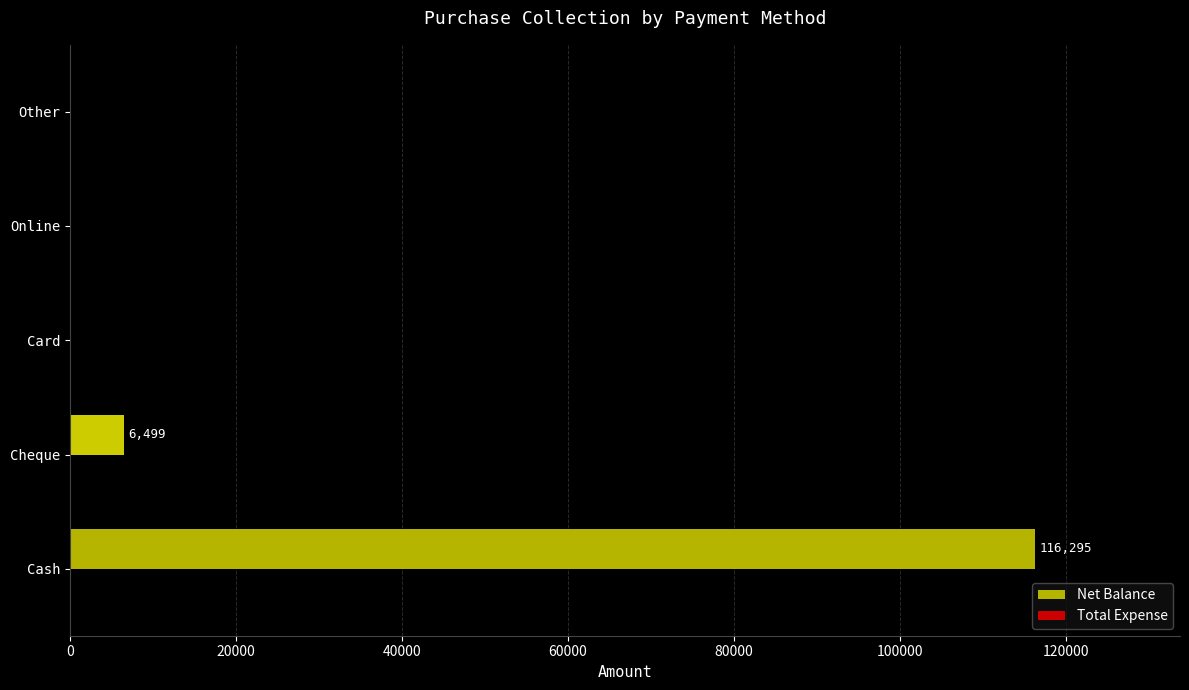

At which label is the value closest to 58147?

Cheque